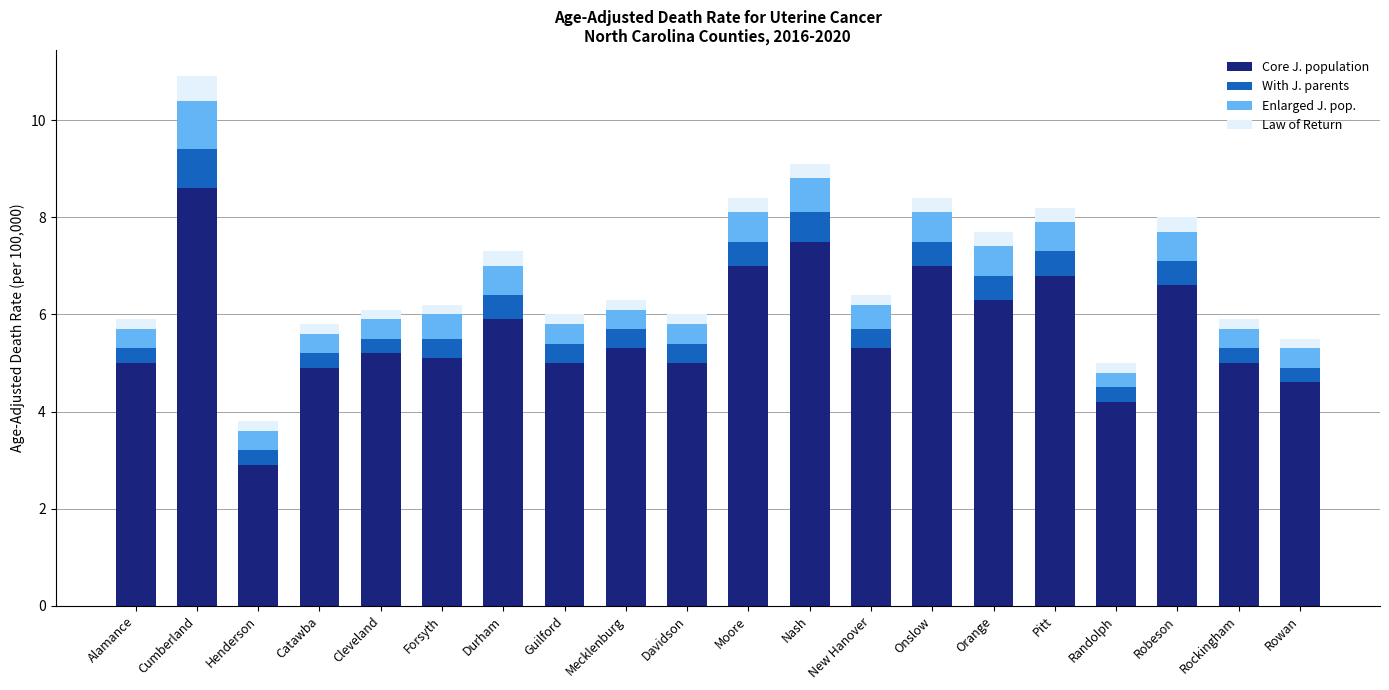

Which category has the highest value in the Core J. population series?

Cumberland